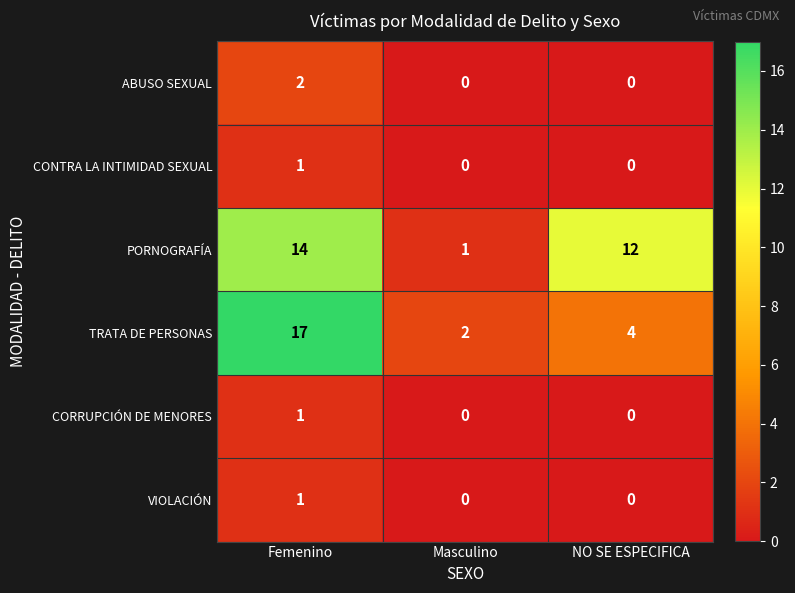

Which series changed the most between Masculino and NO SE ESPECIFICA?

PORNOGRAFÍA